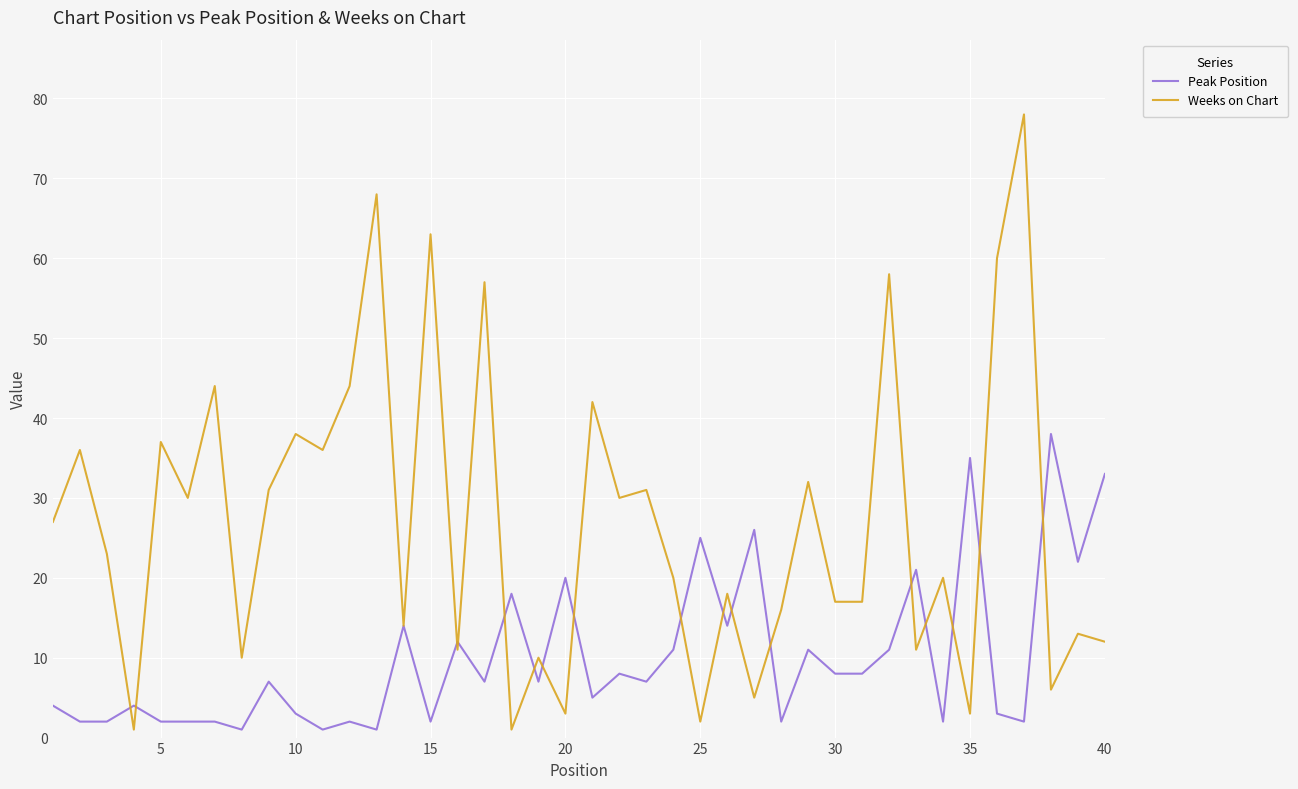

Which series has the widest spread of values?

Weeks on Chart